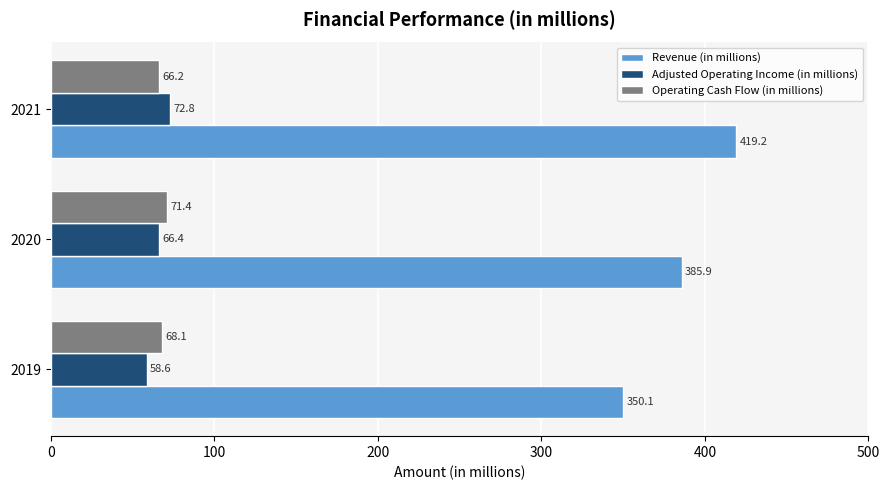

What is the difference between the second highest and minimum values in the Revenue (in millions) series?

35.8